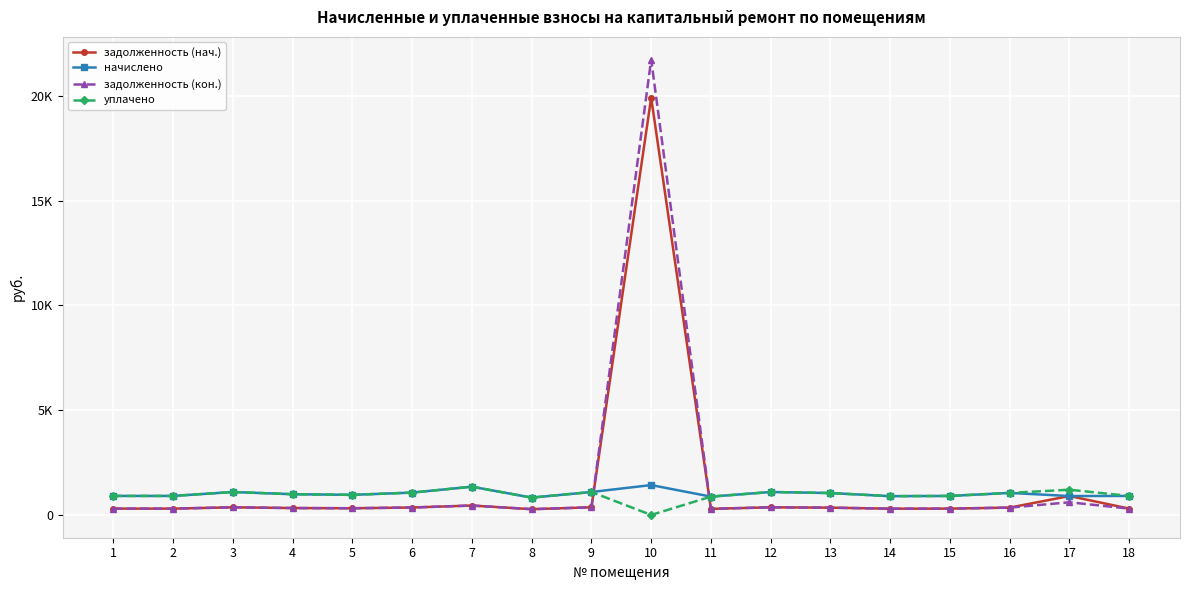

Is it true that начислено equals 1045.4 at 13?

True